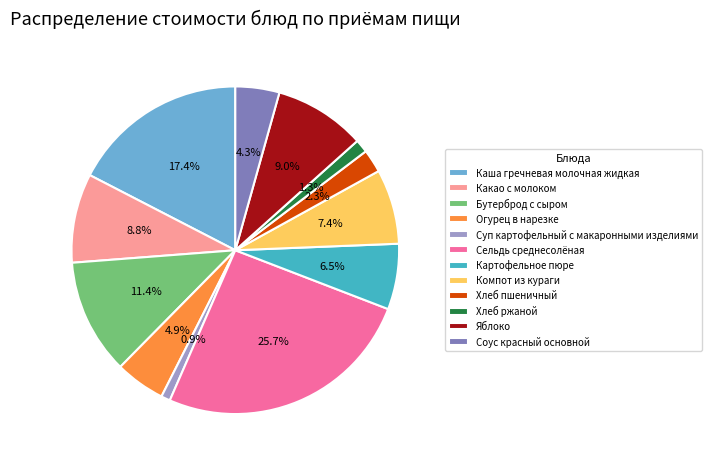

What percentage do Хлеб ржаной and Хлеб пшеничный together represent?

3.6%